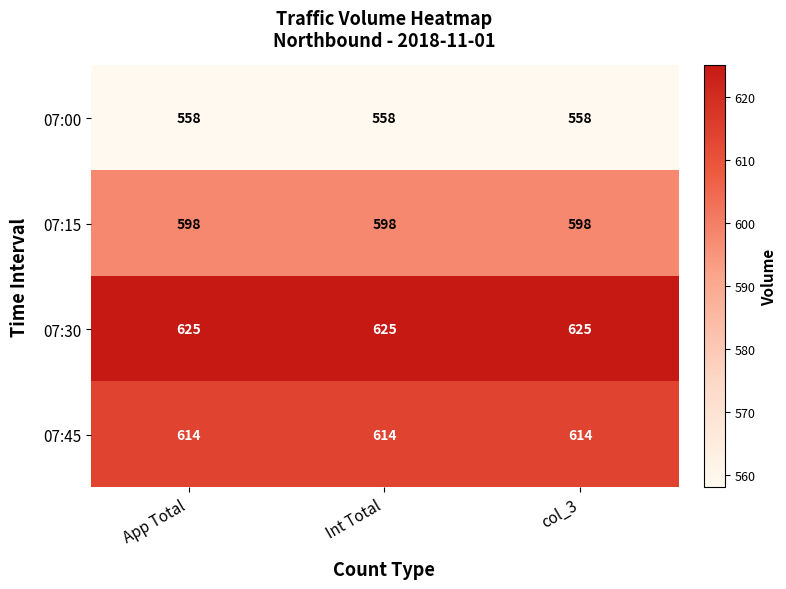

List the series in order of their overall mean, lowest first.

07:00, 07:15, 07:45, 07:30